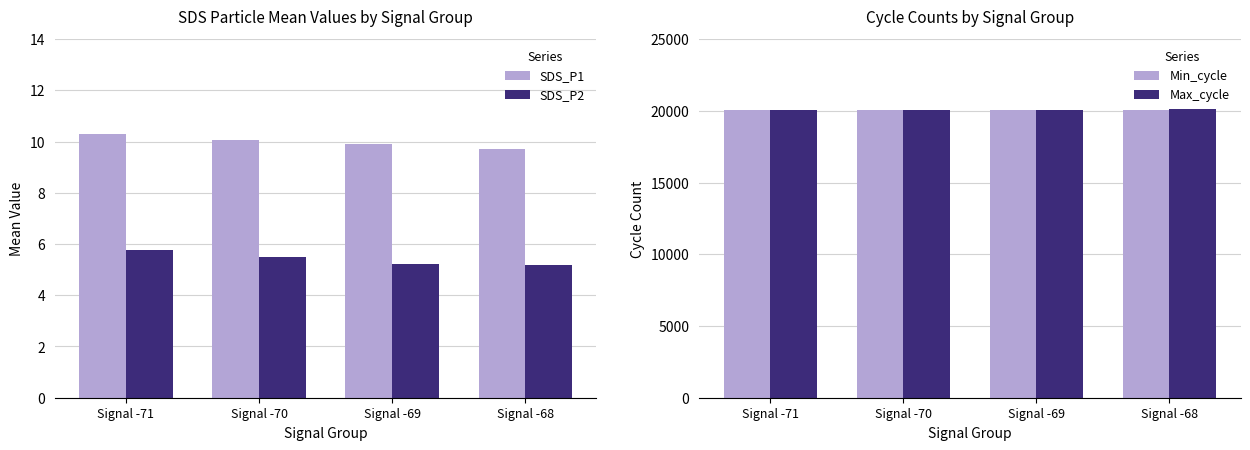

List the series in order of their peak value, highest first.

Max_cycle, Min_cycle, SDS_P1, SDS_P2